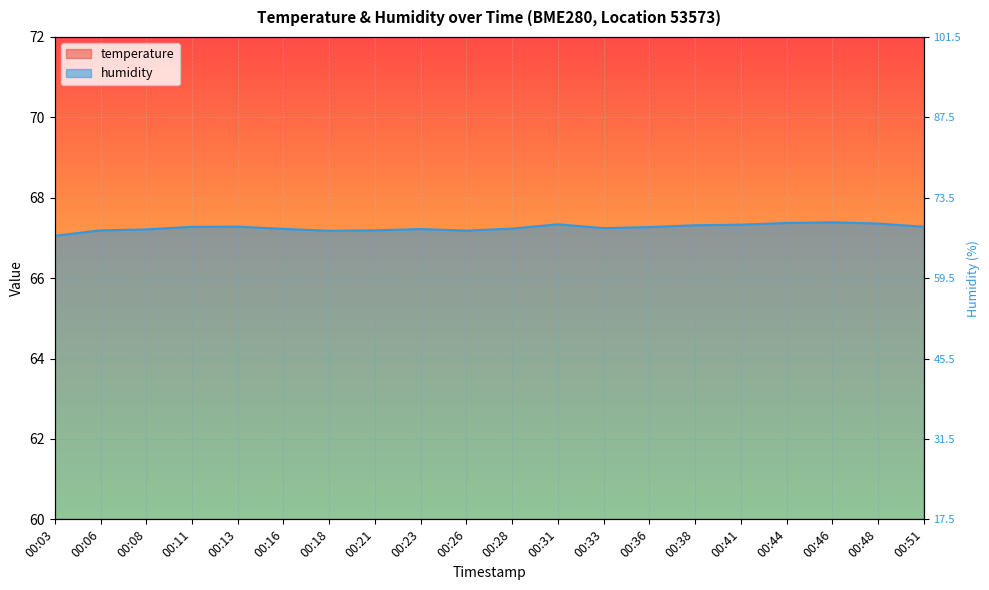

What is the sum of the humidity values at 00:13 and 00:31?

134.6